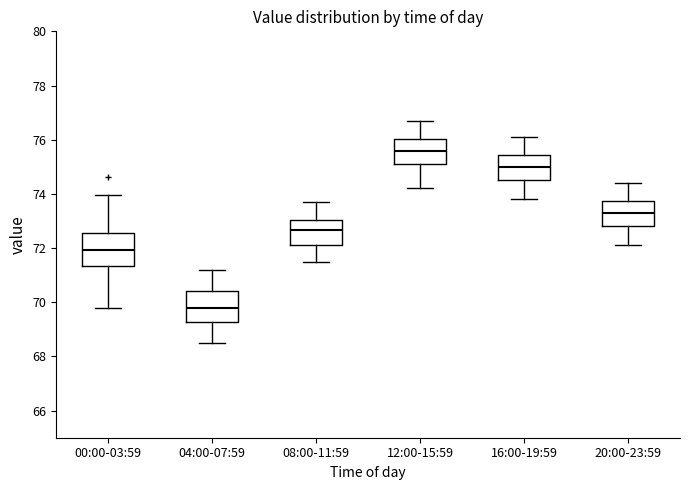

Reading left to right, read every box against the y-axis: the position of its median line, the range the box covers, and the ends of its whiskers. The values are not printed on the chart, so give them approximately, as read against the axis.

00:00-03:59: median 72.0, box 71.4 to 72.6, whiskers 69.8 to 74.0
04:00-07:59: median 69.8, box 69.2 to 70.4, whiskers 68.6 to 71.2
08:00-11:59: median 72.6, box 72.2 to 73.0, whiskers 71.6 to 73.8
12:00-15:59: median 75.6, box 75.2 to 76.0, whiskers 74.2 to 76.8
16:00-19:59: median 75.0, box 74.6 to 75.4, whiskers 73.8 to 76.2
20:00-23:59: median 73.4, box 72.8 to 73.8, whiskers 72.2 to 74.4